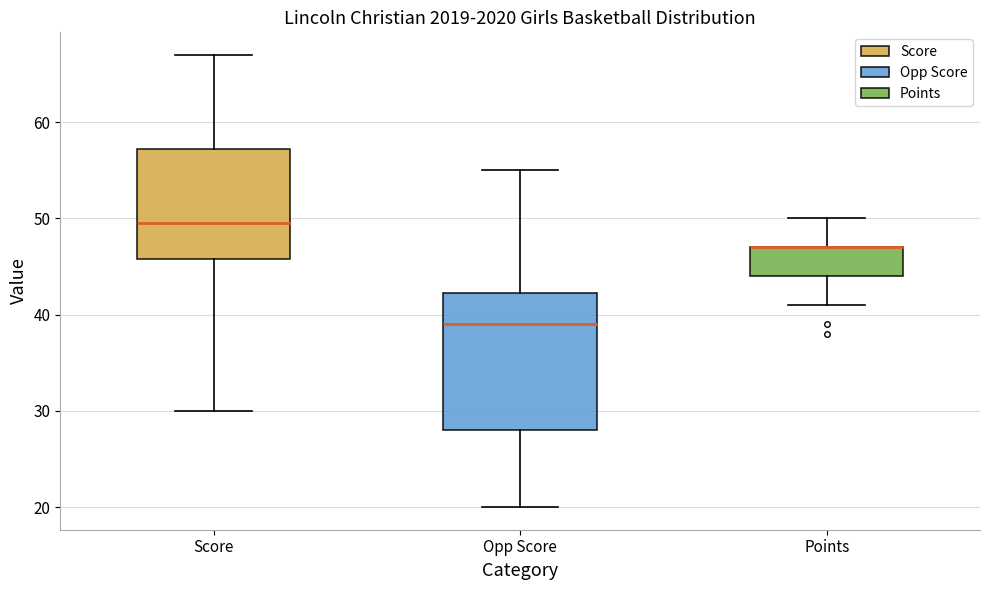

Reading left to right, transcribe this box plot: for each box, give where its median line is, the range the box spans, and where its two whiskers end, as read against the y-axis. The values are not printed on the chart, so give them approximately, as read against the axis.

Score: median 50, box 46 to 57, whiskers 30 to 67
Opp Score: median 39, box 28 to 42, whiskers 20 to 55
Points: median 47 (drawn on the box's upper edge), box 44 to 47, whiskers 41 to 50